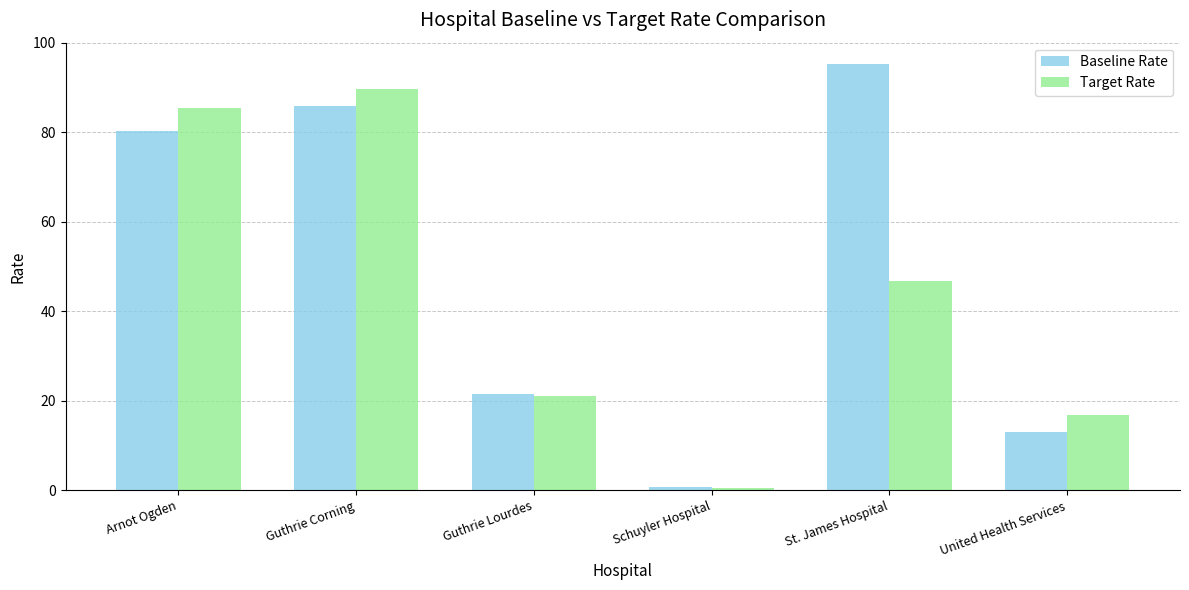

The Baseline Rate series shows 3.7 at United Health Services. True or false?

False